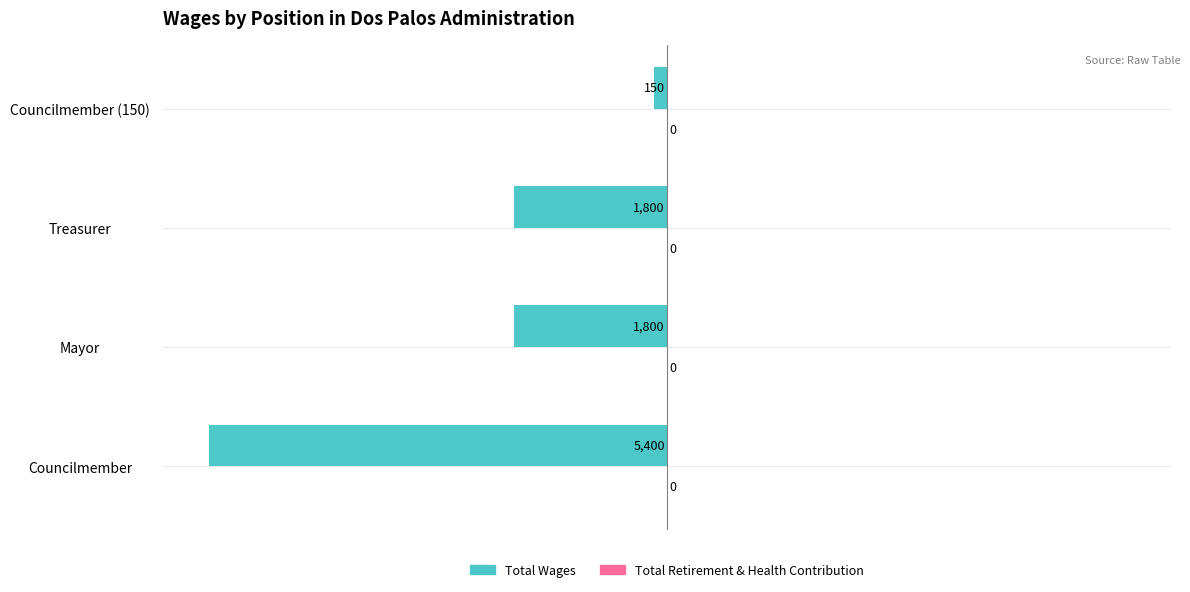

Are the bars horizontal?

Yes